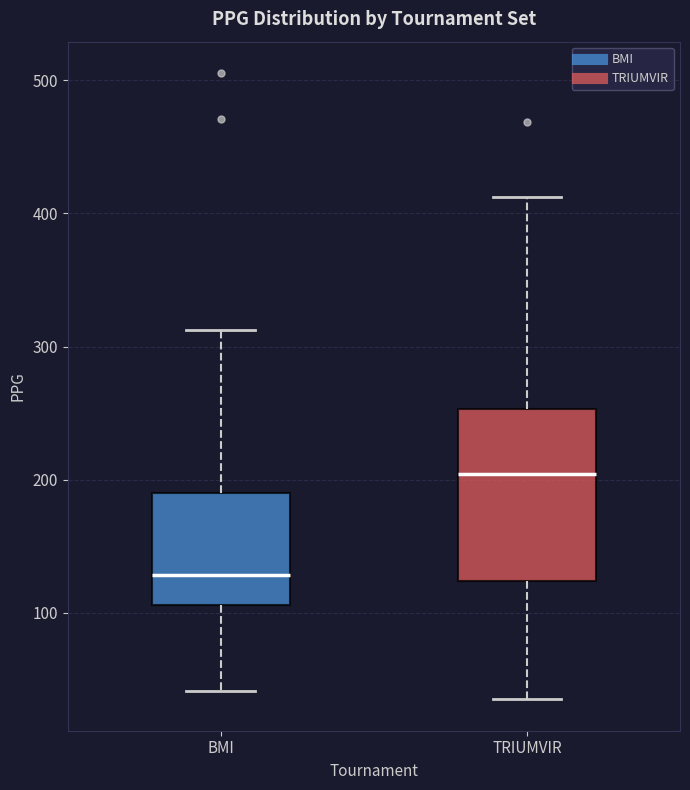

Which box is the tallest, from its lower edge to its upper edge?

TRIUMVIR